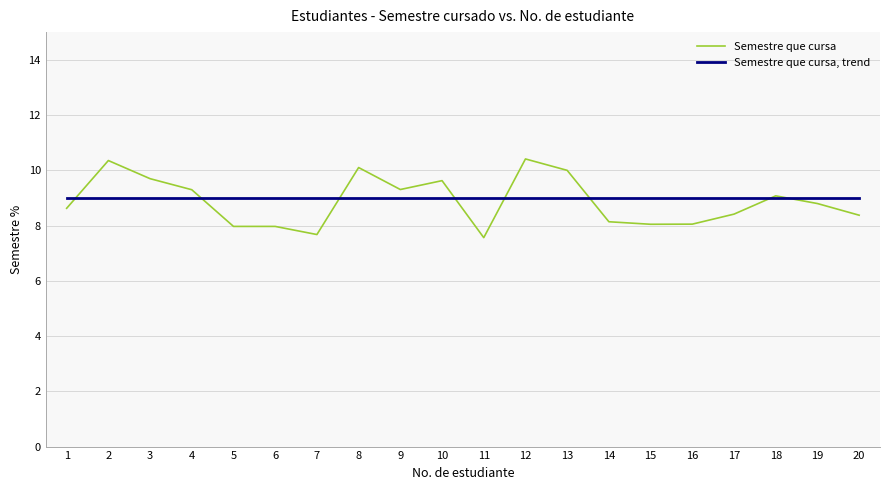

Count the number of categories in the chart.

20